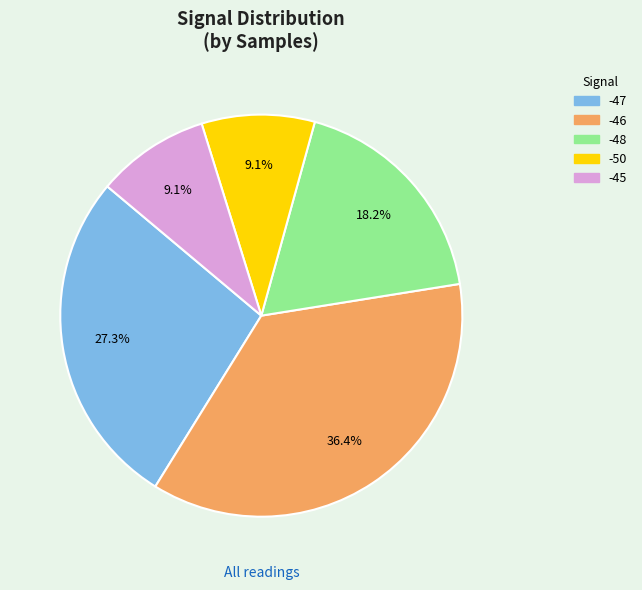

Which category has the biggest portion of the pie?

-46